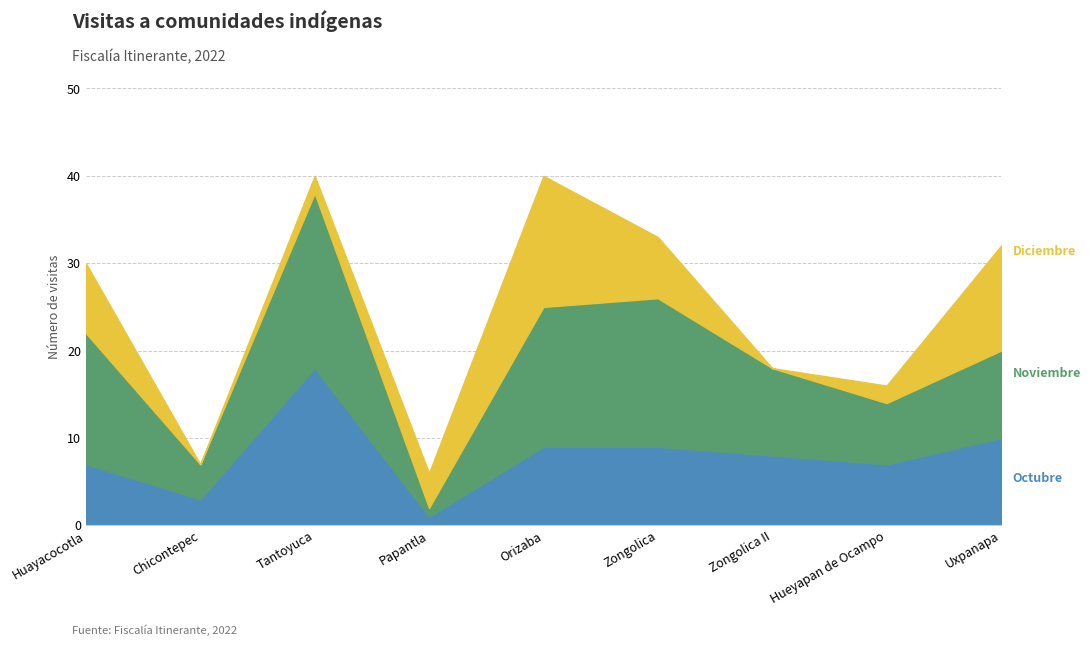

Which series changed the most between Huayacocotla and Zongolica II?

Diciembre